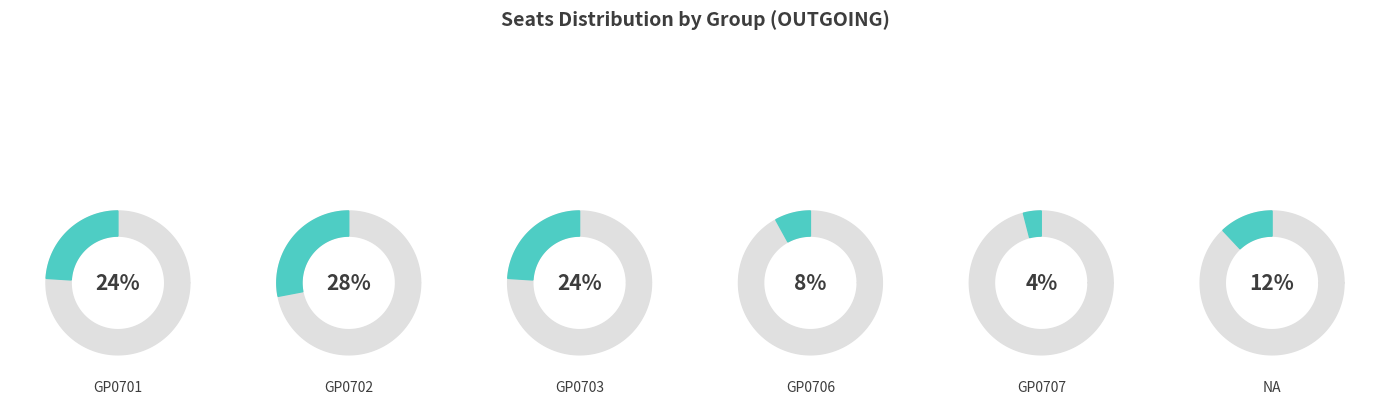

To the nearest percent, what is the difference between the largest and smallest slice percentages?

24%